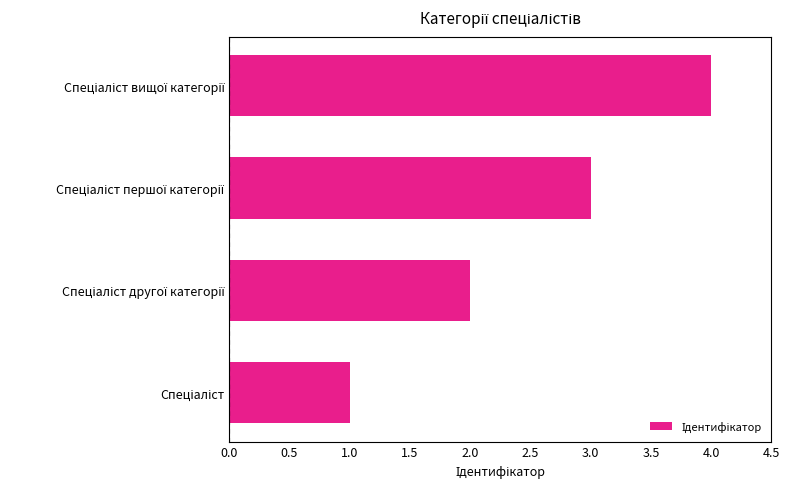

What is the maximum value shown in the chart?

4